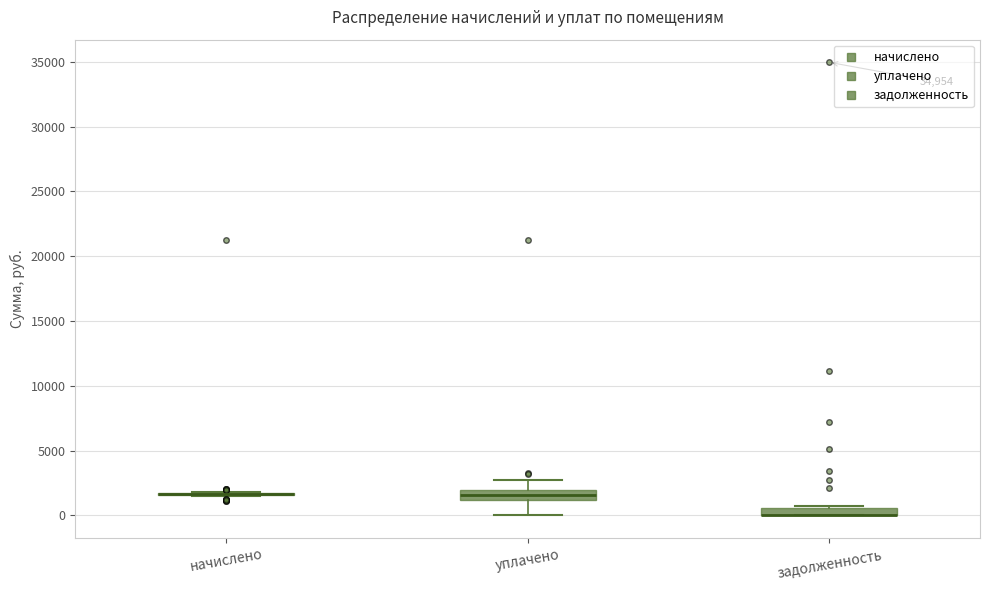

Where does the lower whisker of the box for уплачено end on the y-axis? The values are not printed on the chart, so give them approximately, as read against the axis.

0